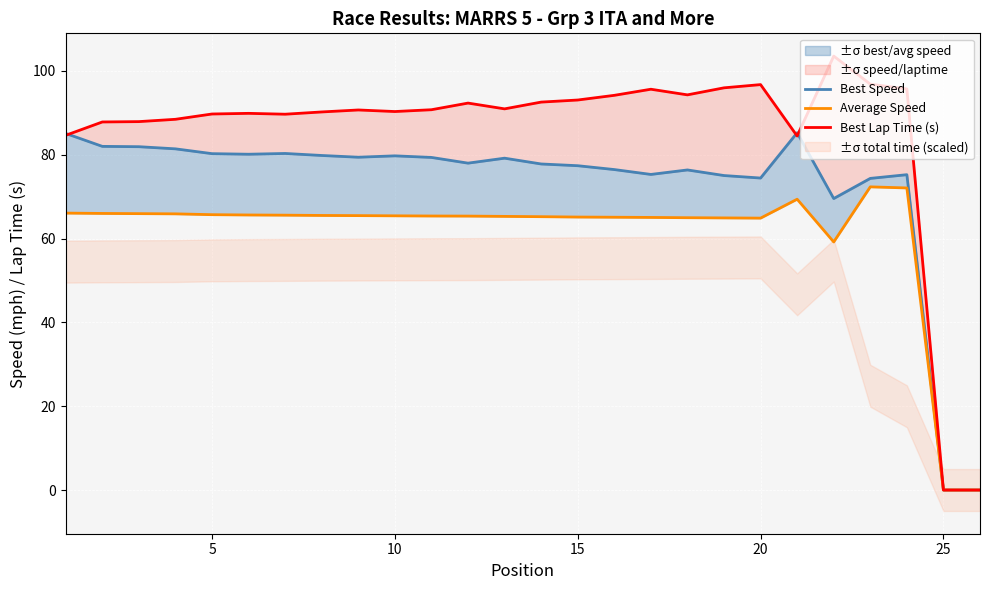

Reading left to right, transcribe all the data shown in this chart.

Best Speed: 85.1	82.0	81.9	81.4	80.3	80.1	80.3	79.8	79.4	79.7	79.4	78.0	79.2	77.8	77.4	76.5	75.3	76.4	75.0	74.4	85.2	69.5	74.4	75.2	0.0	0.0
Average Speed: 66.1	66.0	65.9	65.9	65.7	65.6	65.6	65.5	65.5	65.4	65.4	65.4	65.3	65.2	65.1	65.1	65.0	65.0	64.9	64.9	69.4	59.2	72.3	72.1	0.0	0.0
Best Lap Time (s): 84.6	87.8	87.9	88.5	89.7	89.9	89.7	90.2	90.7	90.3	90.7	92.3	90.9	92.6	93.1	94.2	95.6	94.3	96.0	96.7	84.5	103.5	96.8	95.7	0.0	0.0